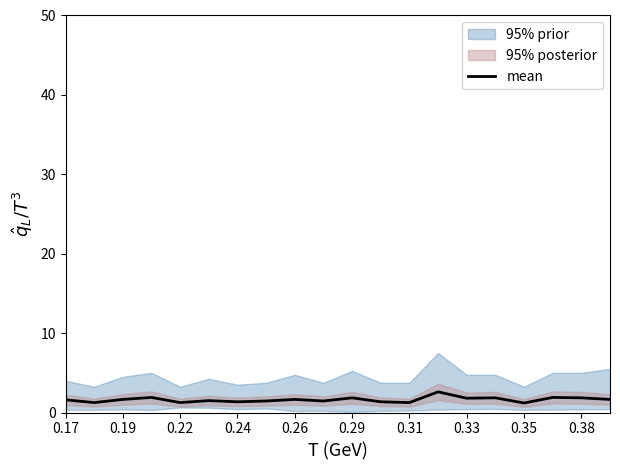

Reading right to left, transcribe all the data shown in this chart.

1.7	1.9	1.9	1.2	1.9	1.8	2.6	1.2	1.4	1.9	1.4	1.6	1.4	1.4	1.5	1.2	1.9	1.6	1.2	1.6